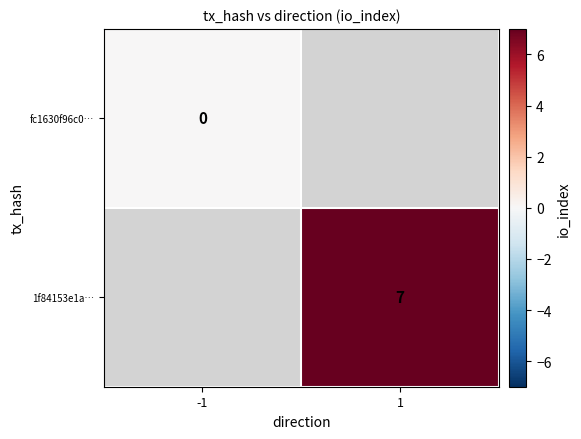

The 1f84153e1a… series shows 10 at 1. True or false?

False